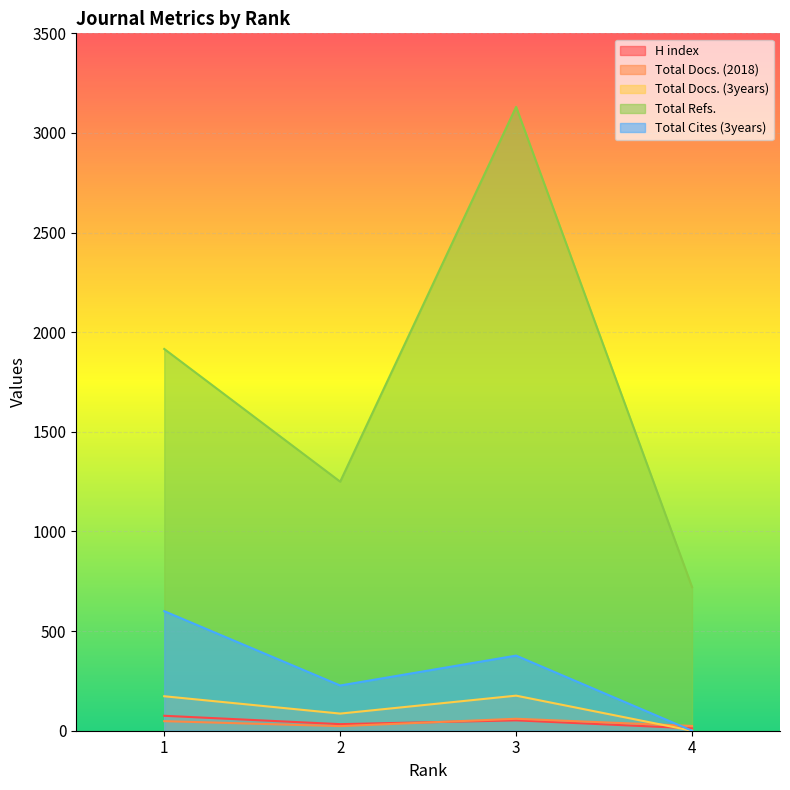

Reading left to right, what are all the values shown in this chart?

H index: 75	33	52	12
Total Docs. (2018): 48	23	60	24
Total Docs. (3years): 173	86	176	0
Total Refs.: 1916	1250	3131	721
Total Cites (3years): 600	227	377	0